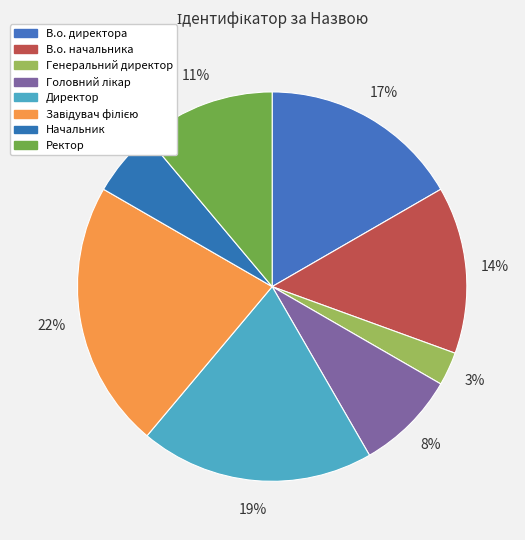

How many slices are in this pie chart?

8